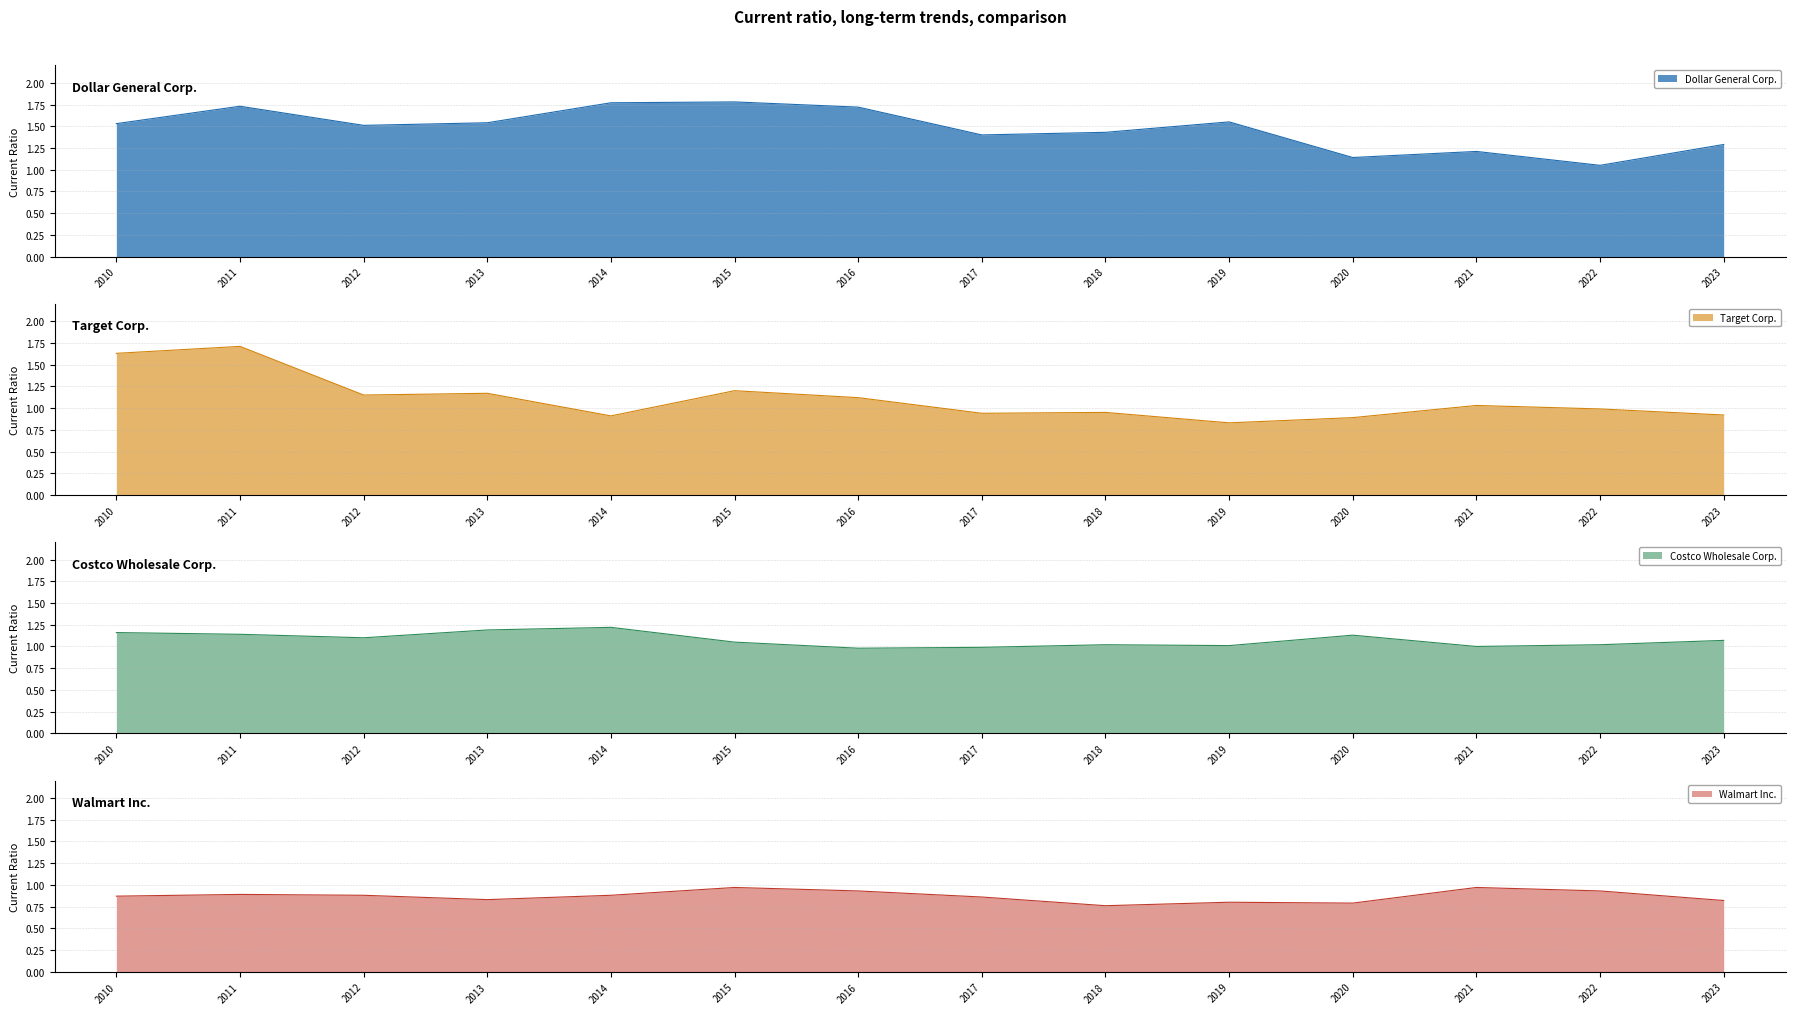

Where is Dollar General Corp. nearest to the value 1?

2022